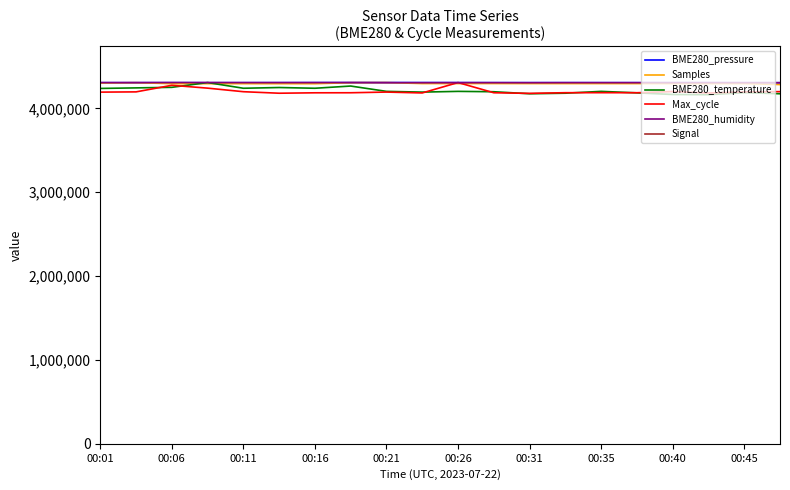

How many series are shown in this chart?

6